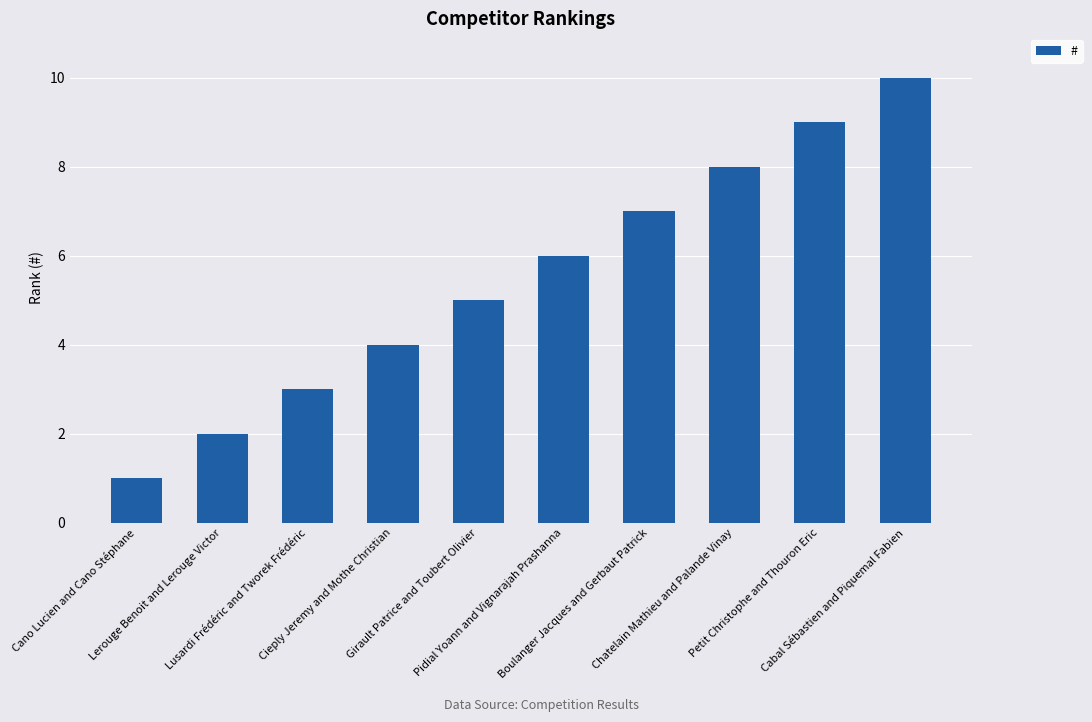

What is the smallest value displayed?

1